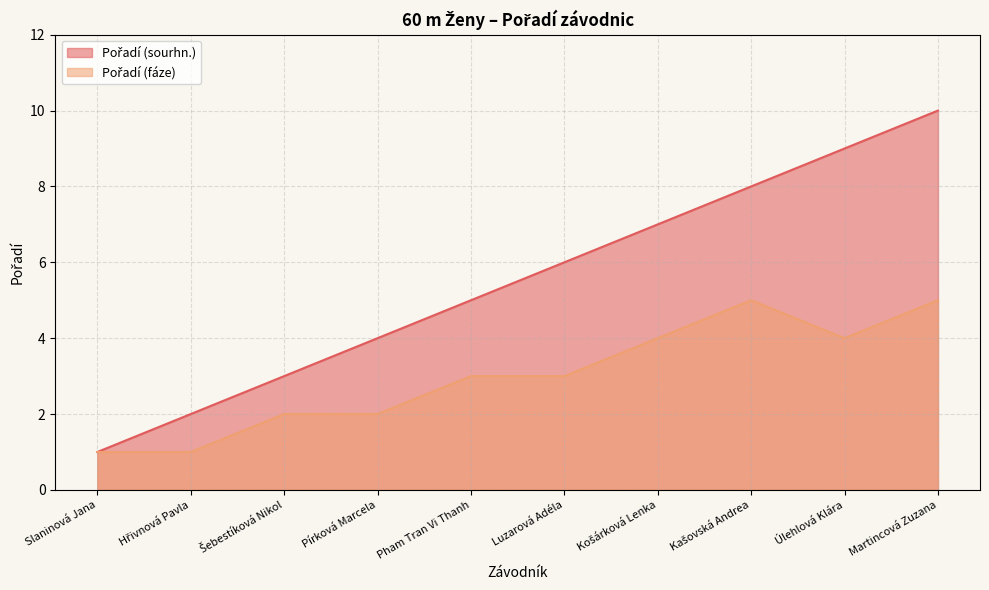

At which category does Pořadí (fáze) reach its first local valley?

Úlehlová Klára